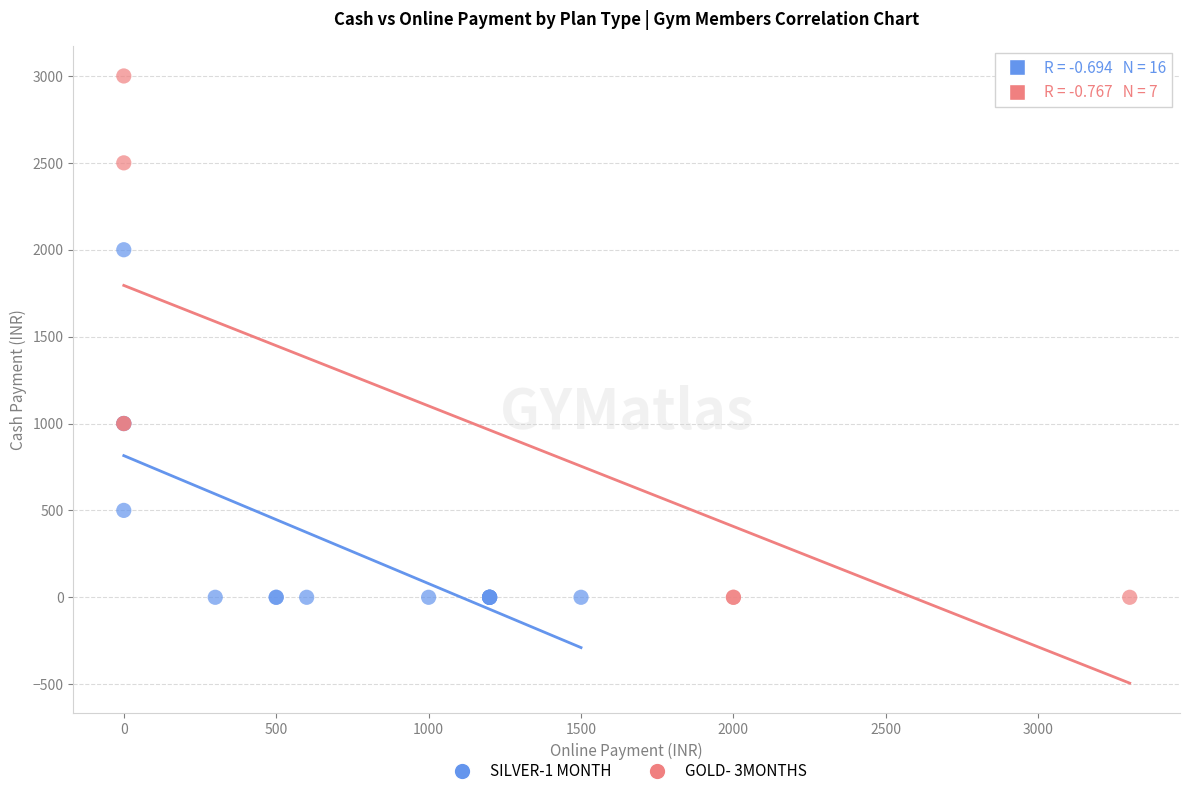

Which series has the widest spread of Y values?

GOLD- 3MONTHS